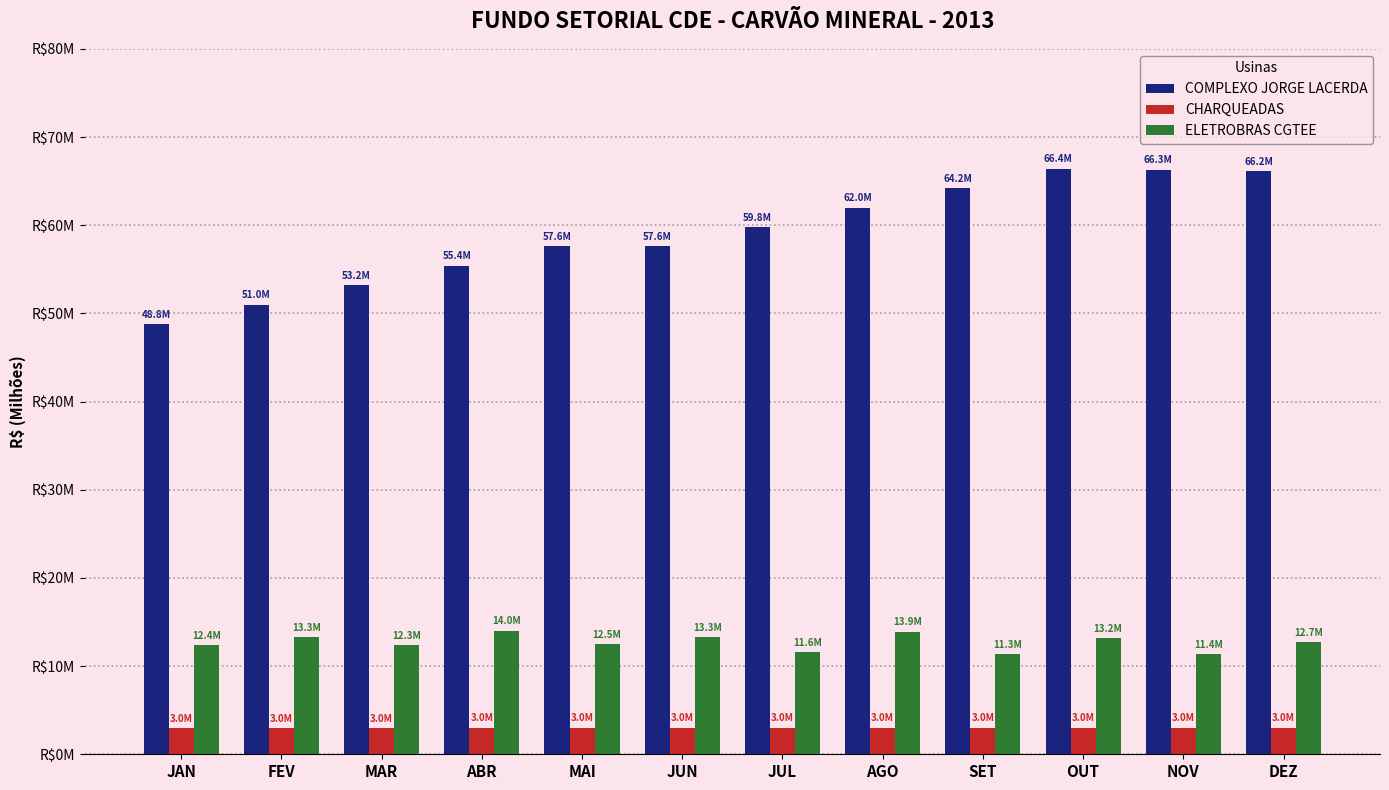

What are all the series names shown in the legend?

COMPLEXO JORGE LACERDA, CHARQUEADAS, ELETROBRAS CGTEE